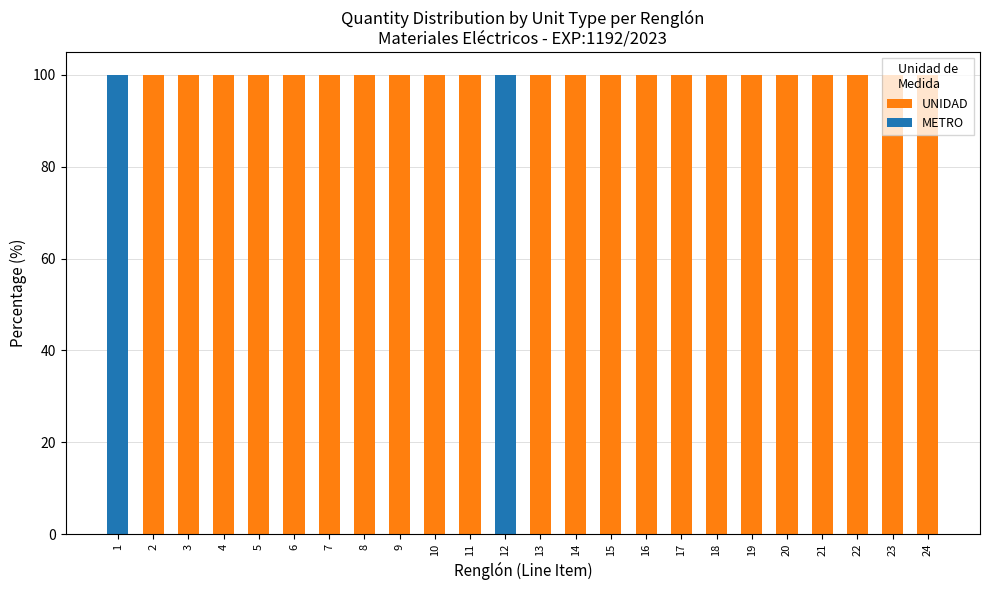

What is the maximum value for UNIDAD?

100